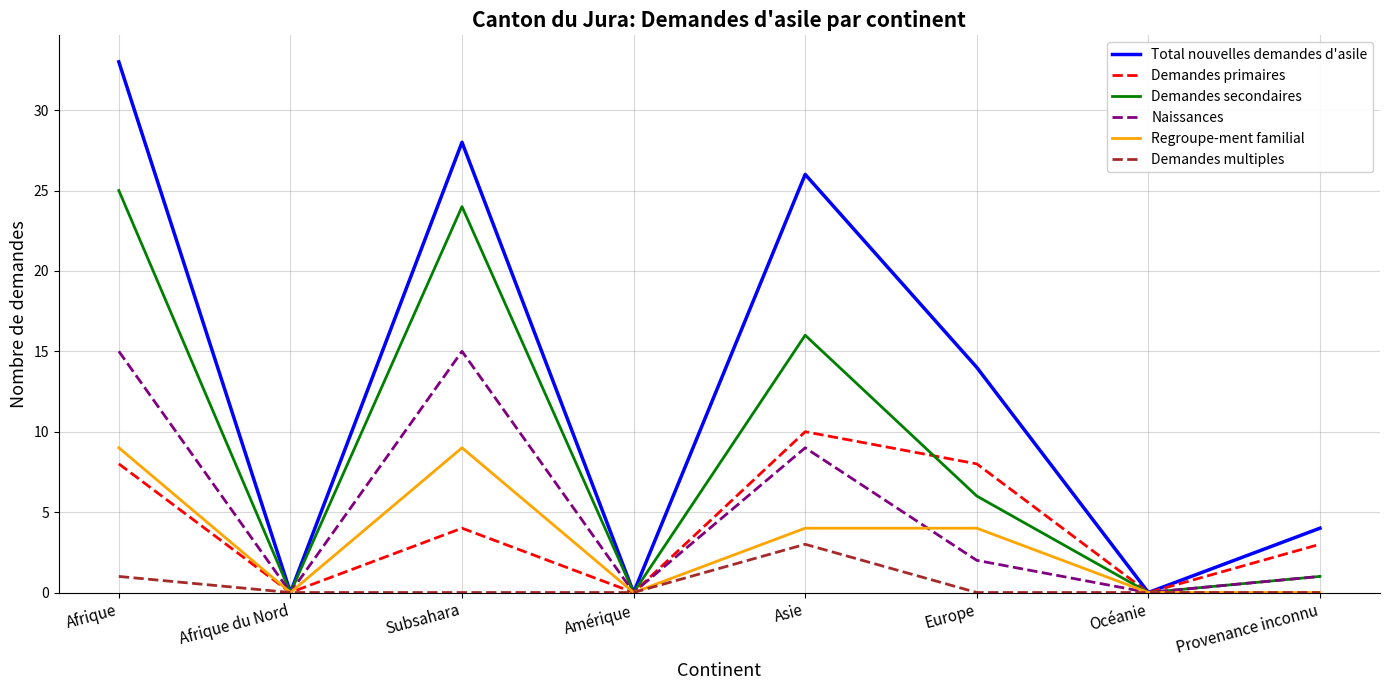

Reading right to left, list all the values displayed in this chart.

Total nouvelles demandes d'asile: Provenance inconnu=4	Océanie=0	Europe=14	Asie=26	Amérique=0	Subsahara=28	Afrique du Nord=0	Afrique=33
Demandes primaires: Provenance inconnu=3	Océanie=0	Europe=8	Asie=10	Amérique=0	Subsahara=4	Afrique du Nord=0	Afrique=8
Demandes secondaires: Provenance inconnu=1	Océanie=0	Europe=6	Asie=16	Amérique=0	Subsahara=24	Afrique du Nord=0	Afrique=25
Naissances: Provenance inconnu=1	Océanie=0	Europe=2	Asie=9	Amérique=0	Subsahara=15	Afrique du Nord=0	Afrique=15
Regroupe-ment familial: Provenance inconnu=0	Océanie=0	Europe=4	Asie=4	Amérique=0	Subsahara=9	Afrique du Nord=0	Afrique=9
Demandes multiples: Provenance inconnu=0	Océanie=0	Europe=0	Asie=3	Amérique=0	Subsahara=0	Afrique du Nord=0	Afrique=1